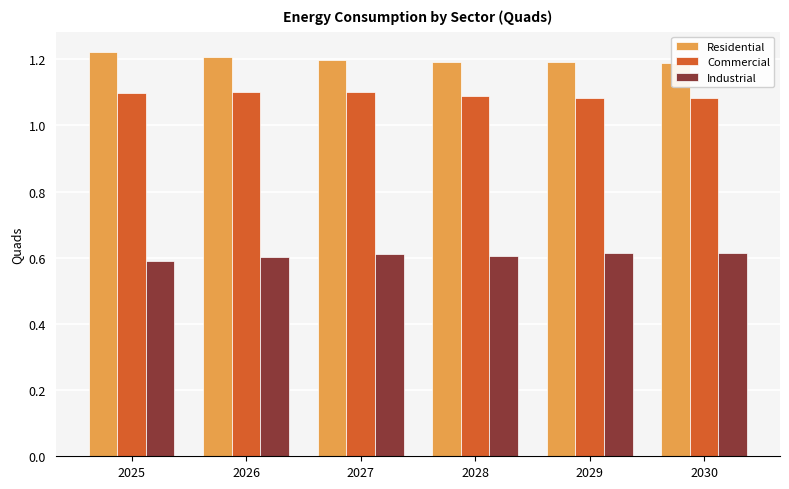

What is the difference between the highest and lowest values at 2029?

0.6